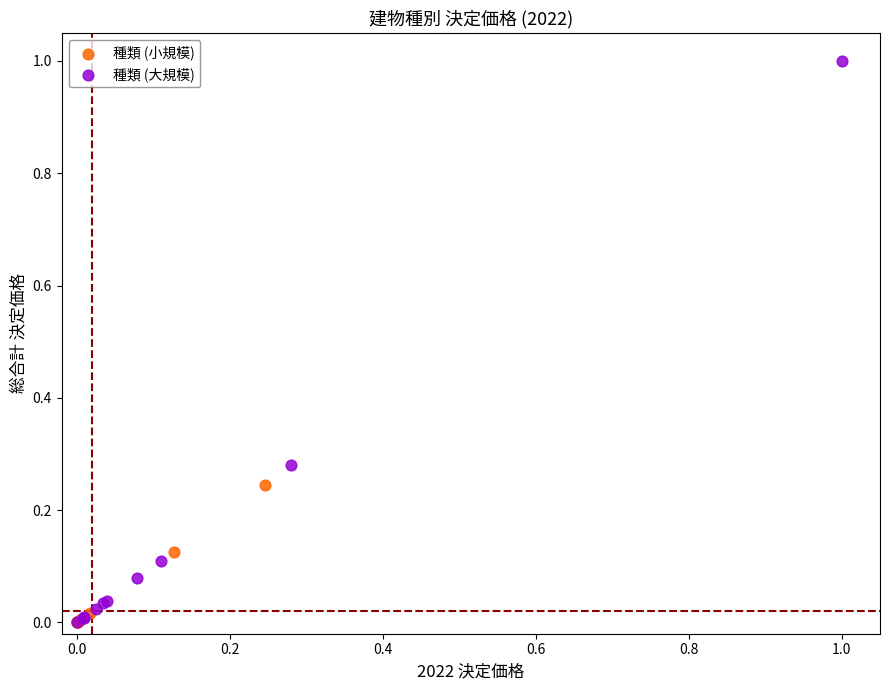

Which series contains the highest Y value?

種類 (大規模)